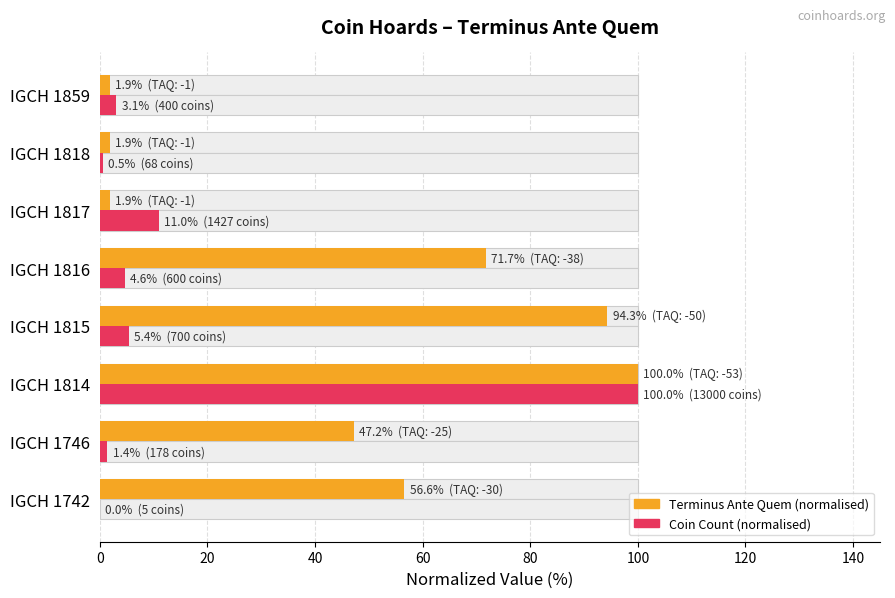

What is the greatest value displayed?

100.0